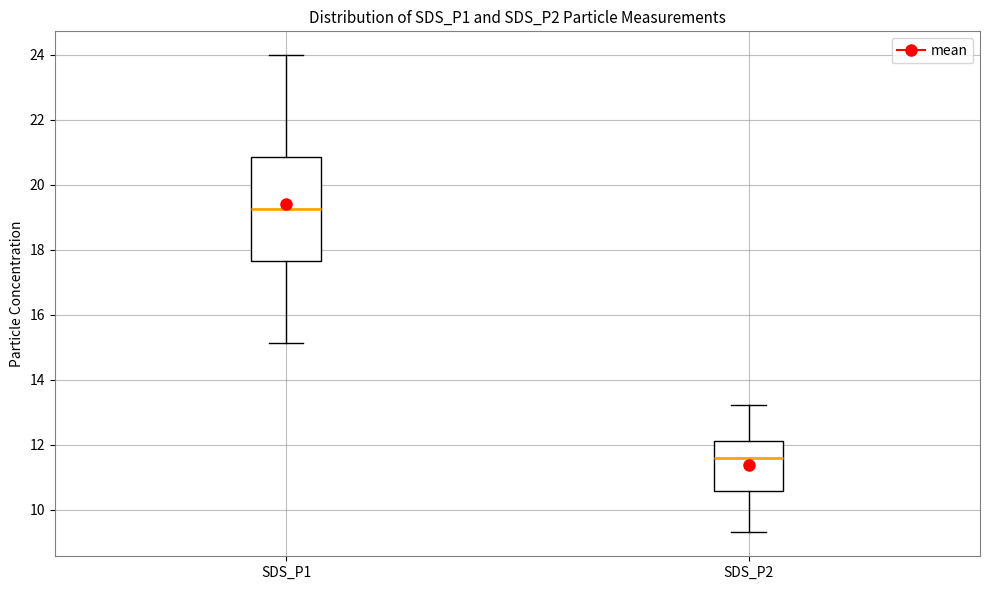

Reading left to right, read every box against the y-axis: the position of its median line, the range the box covers, and the ends of its whiskers. The values are not printed on the chart, so give them approximately, as read against the axis.

SDS_P1: median 19.2, box 17.6 to 20.8, whiskers 15.2 to 24.0
SDS_P2: median 11.6, box 10.6 to 12.2, whiskers 9.4 to 13.2